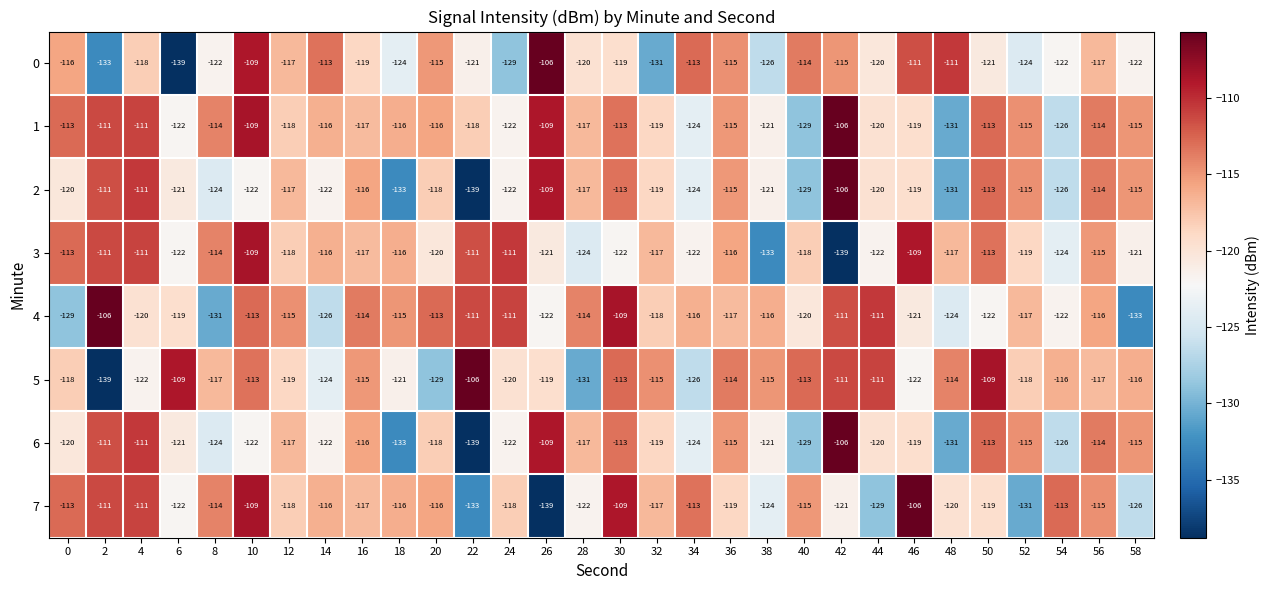

What is the difference between the highest and lowest values at 24?

18